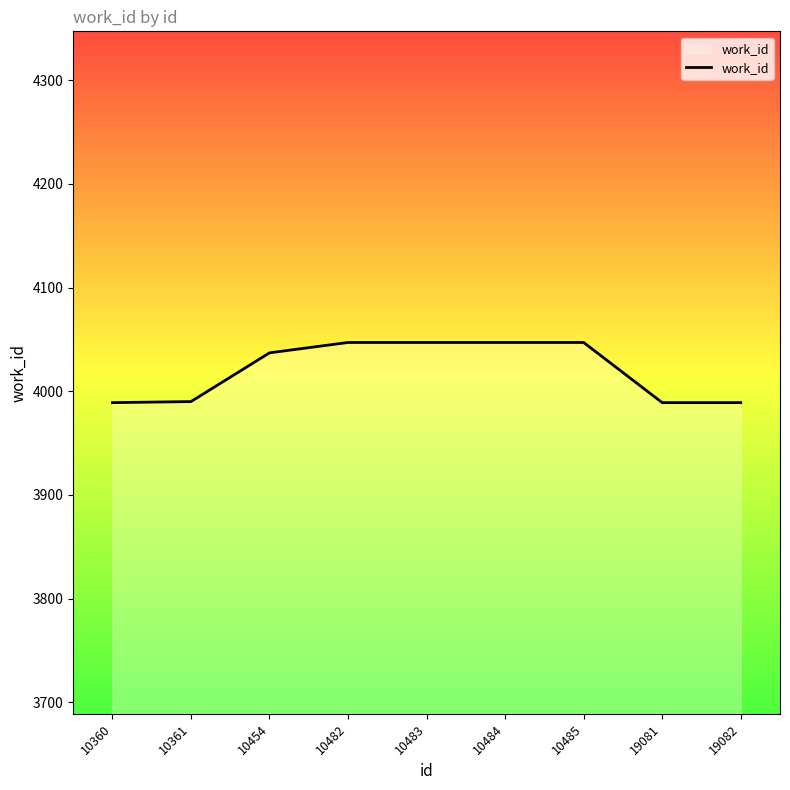

What is the maximum value shown in the chart?

4047